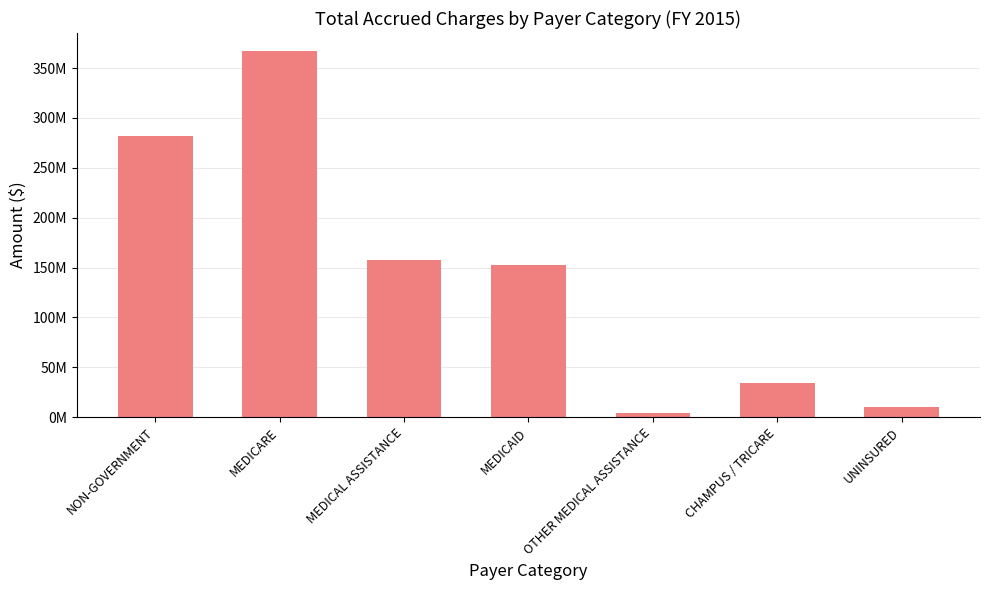

Are the bars grouped side by side (vs. stacked)?

No